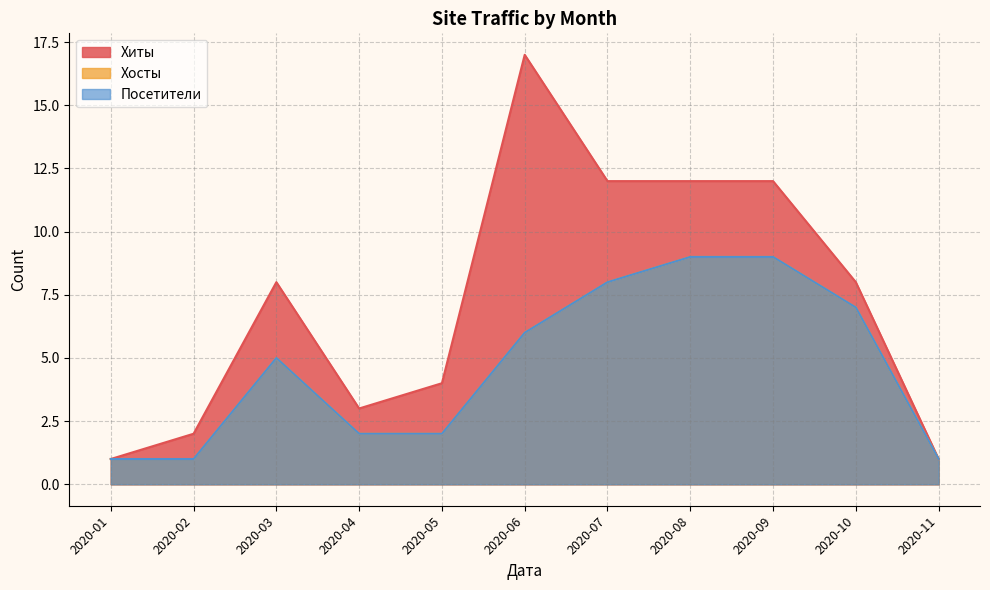

How many lines are shown in the chart?

3